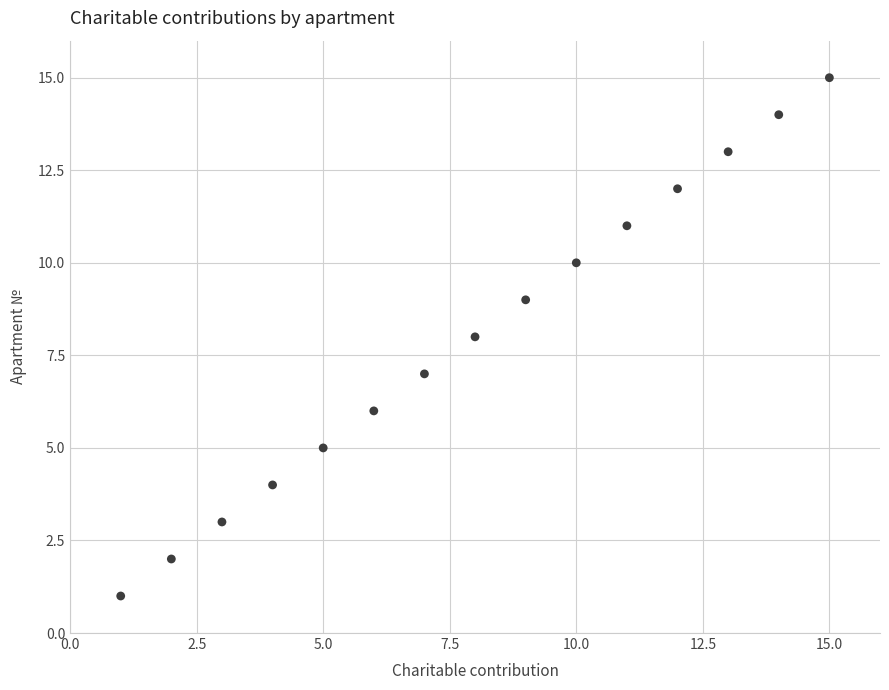

What is the range of X values (max minus min)?

14